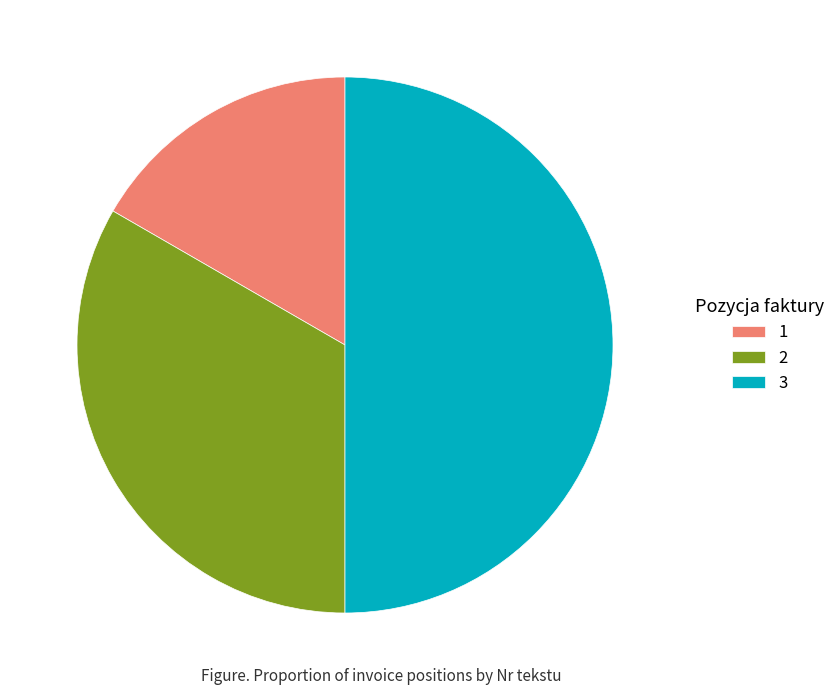

Rank the categories by value from lowest to highest.

1, 2, 3